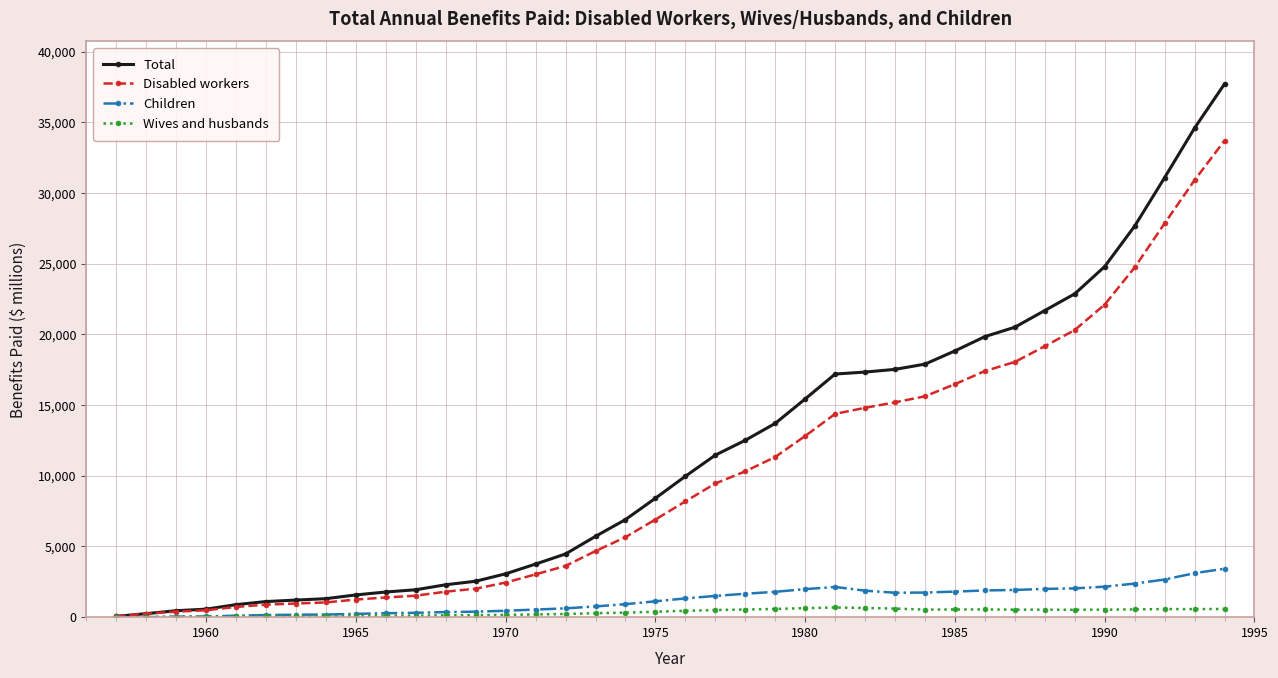

Rank the series by their maximum value, from lowest to highest.

Wives and husbands, Children, Disabled workers, Total